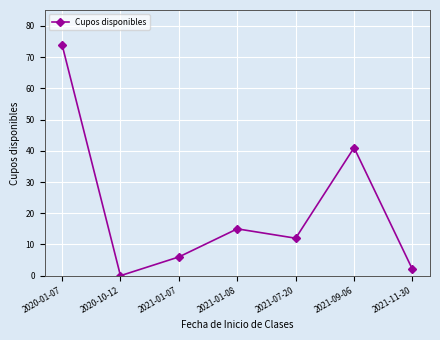

What is the difference between the values at 2021-11-30 and 2020-01-07?

72